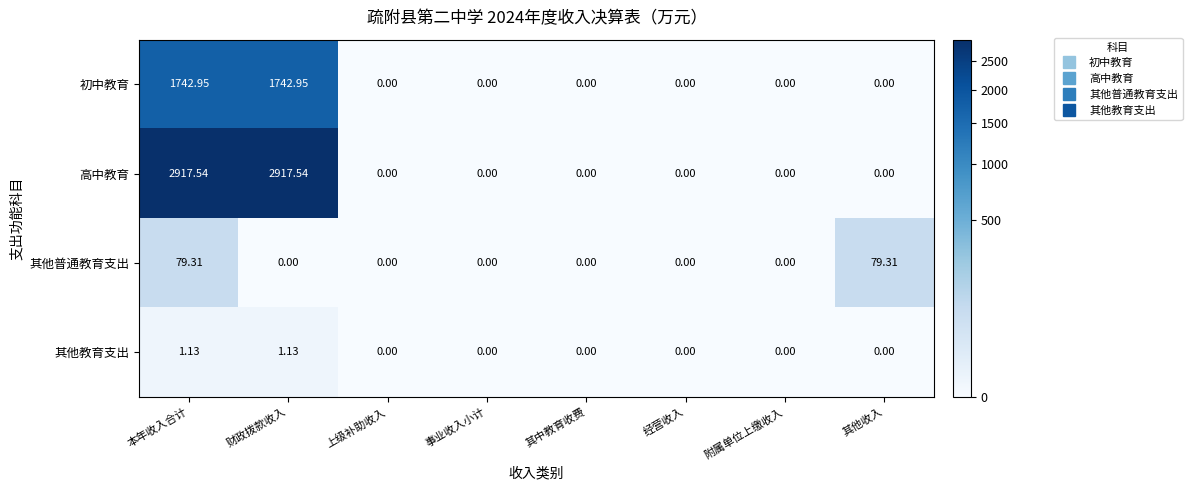

At which category is the sum across all series the highest?

本年收入合计